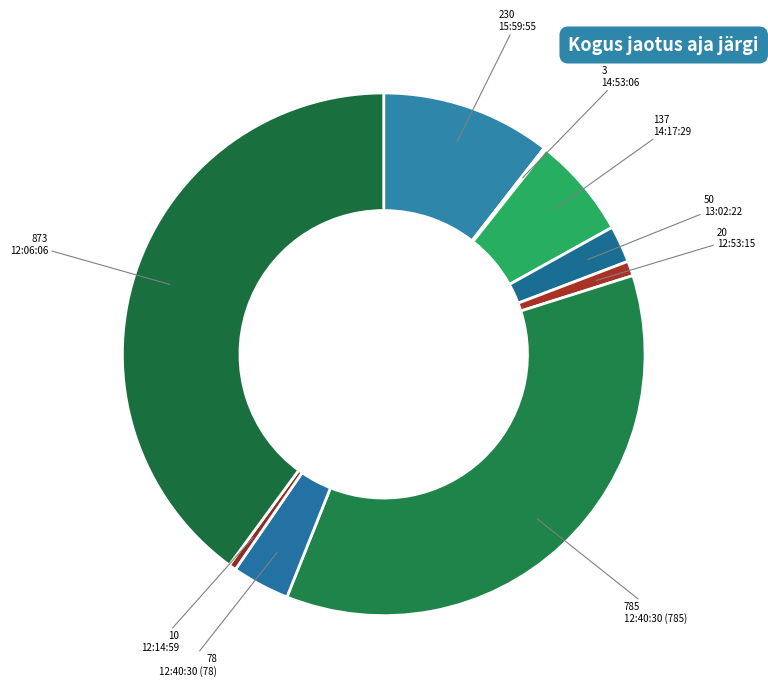

Which slice is the smallest?

14:53:06